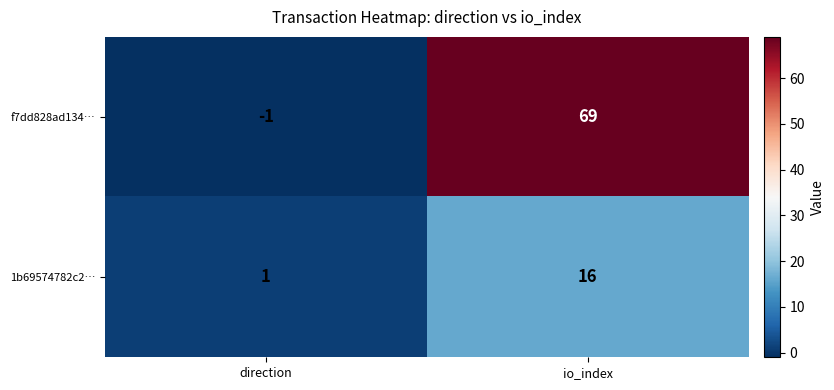

What is the spread (max minus min) of values at io_index?

53